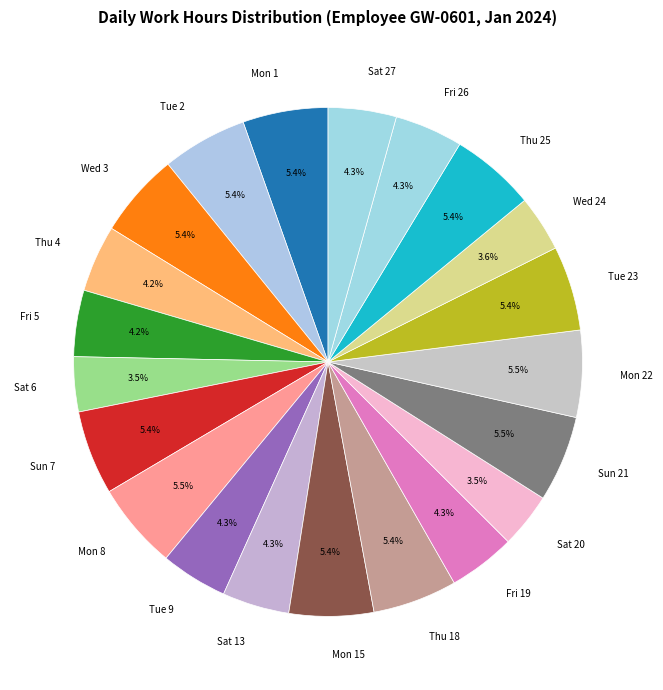

Does any single category account for the majority?

No